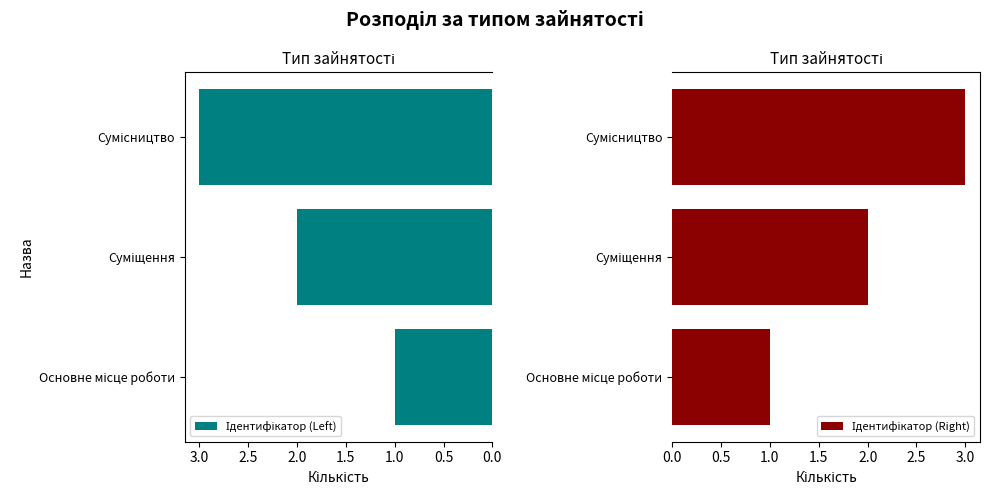

List the series in order of their peak value, highest first.

Ідентифікатор (Left), Ідентифікатор (Right)